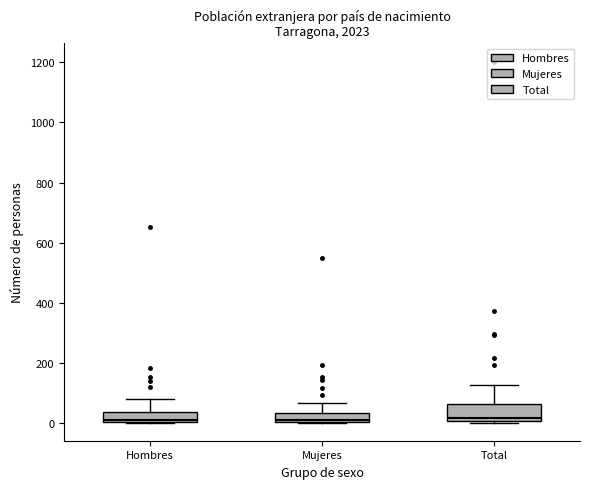

Comparing the boxes themselves (not the whiskers), which one is the tallest?

Total